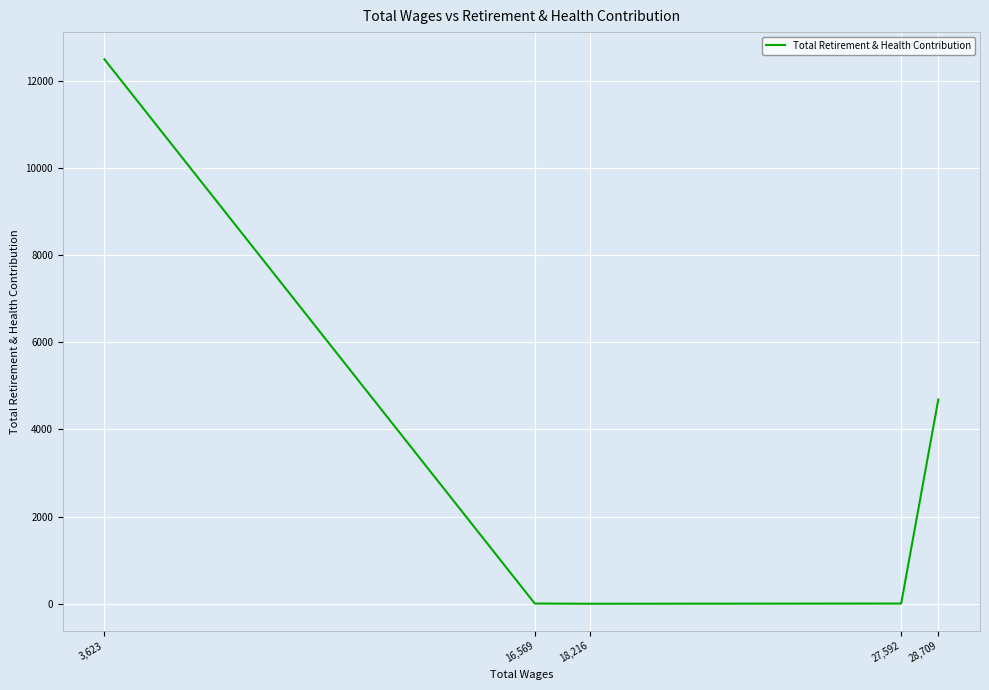

What is the ratio of the value at 3,623 to the value at 16,569?

2499.2